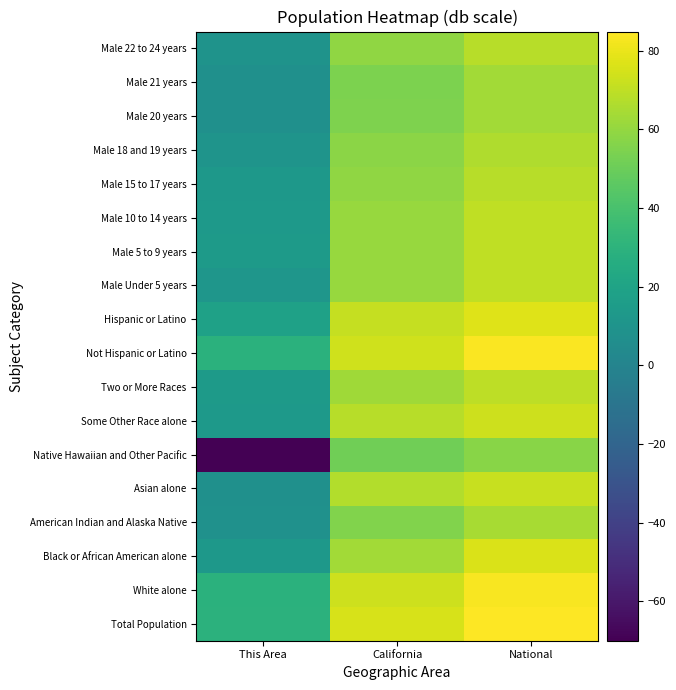

What is the spread (max minus min) of values at This Area?

99.4